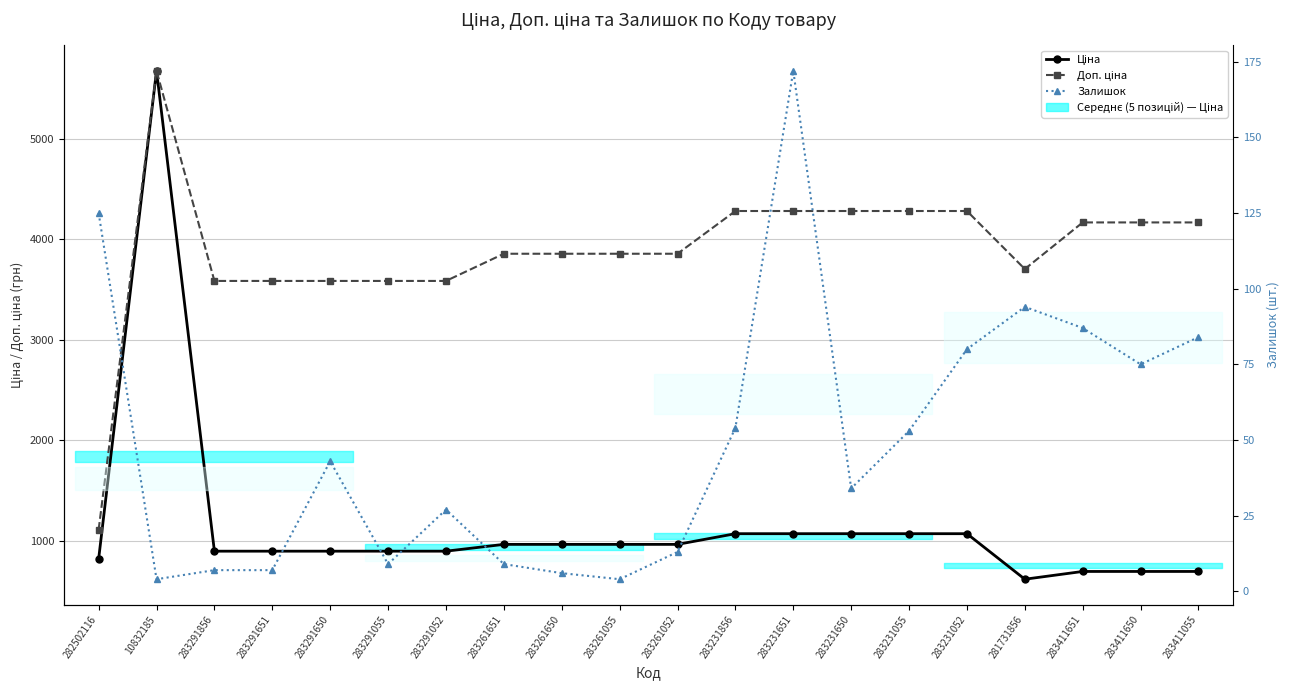

In Залишок, how many points are higher than both neighbors (excluding endpoints)?

4